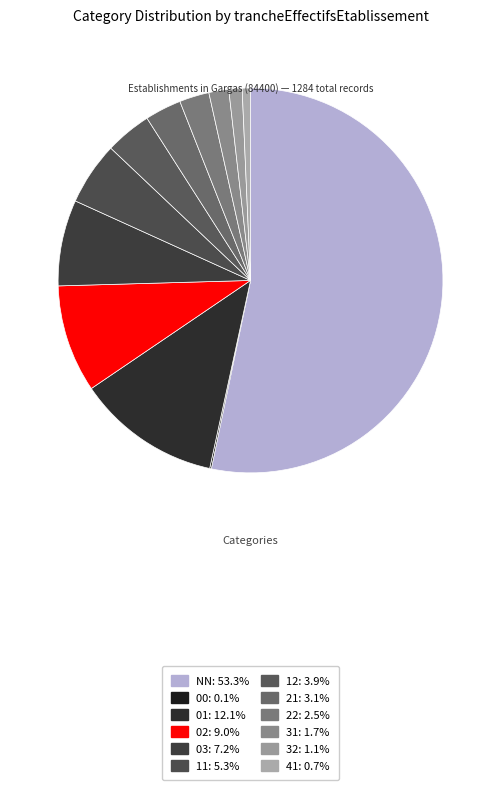

What is the ratio of the value at 21 to the value at 31?

1.8